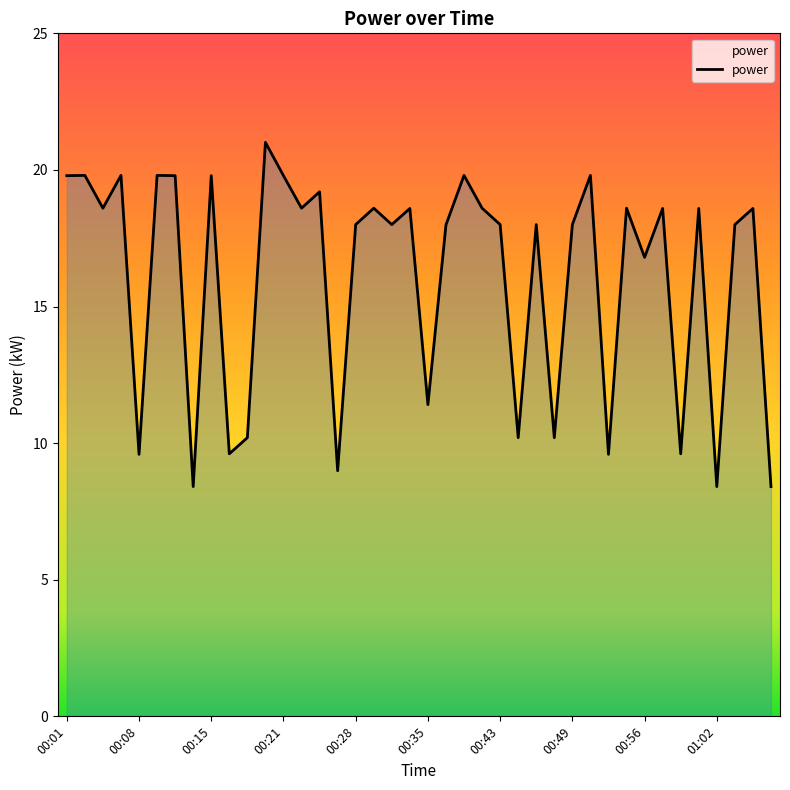

What is the difference between the maximum and minimum values?

12.6